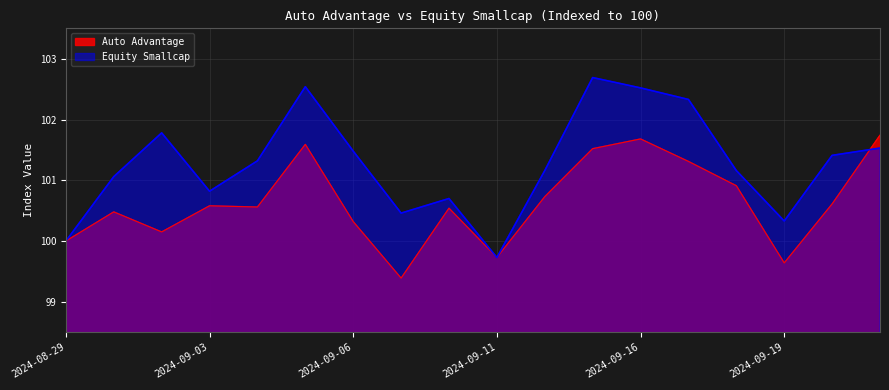

How many data points does each series have?

18